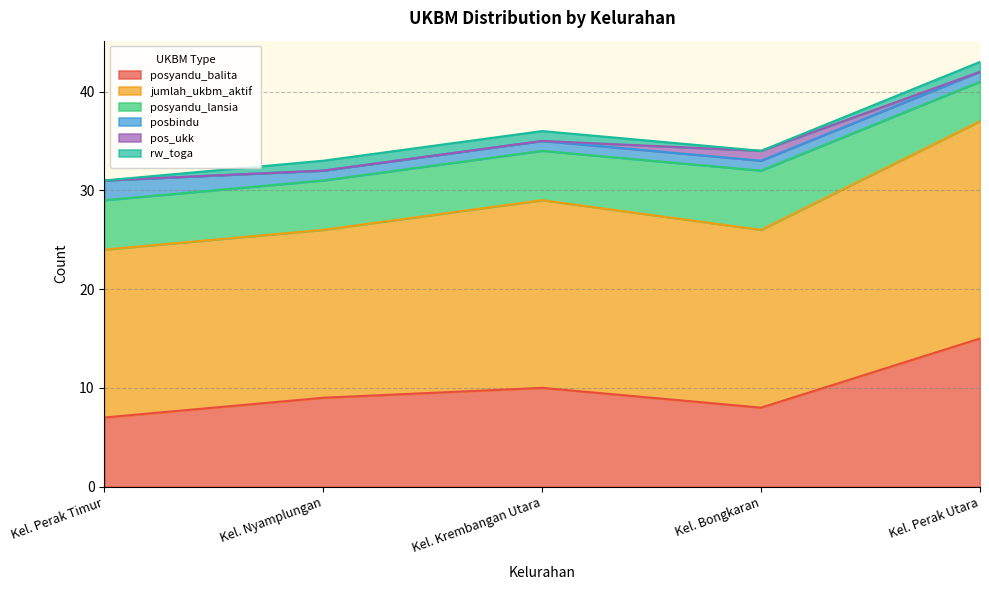

What are all the series names shown in the legend?

posyandu_balita, jumlah_ukbm_aktif, posyandu_lansia, posbindu, pos_ukk, rw_toga